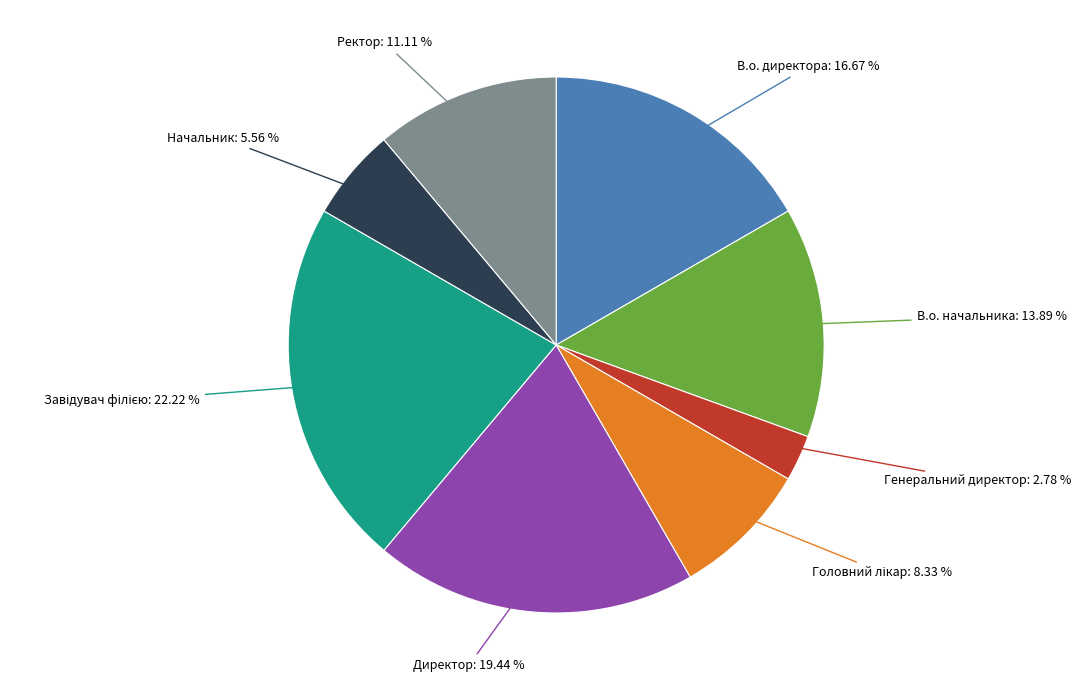

Does any single category account for the majority?

No